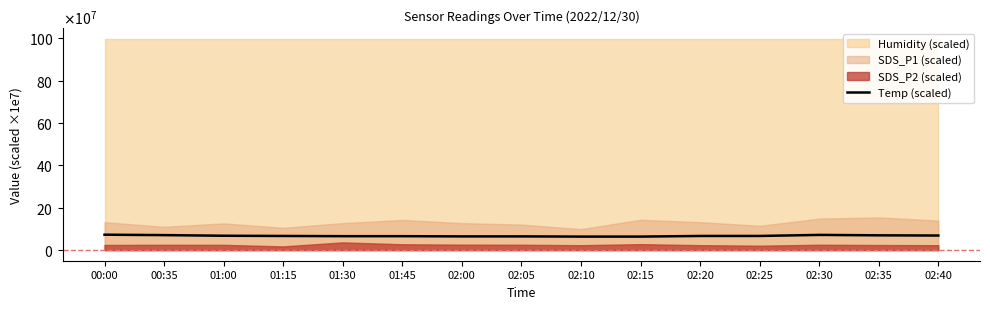

List the labels in order of value, smallest first.

02:10, 02:15, 02:00, 02:05, 01:30, 01:45, 01:15, 02:20, 02:25, 01:00, 02:40, 02:35, 00:35, 02:30, 00:00